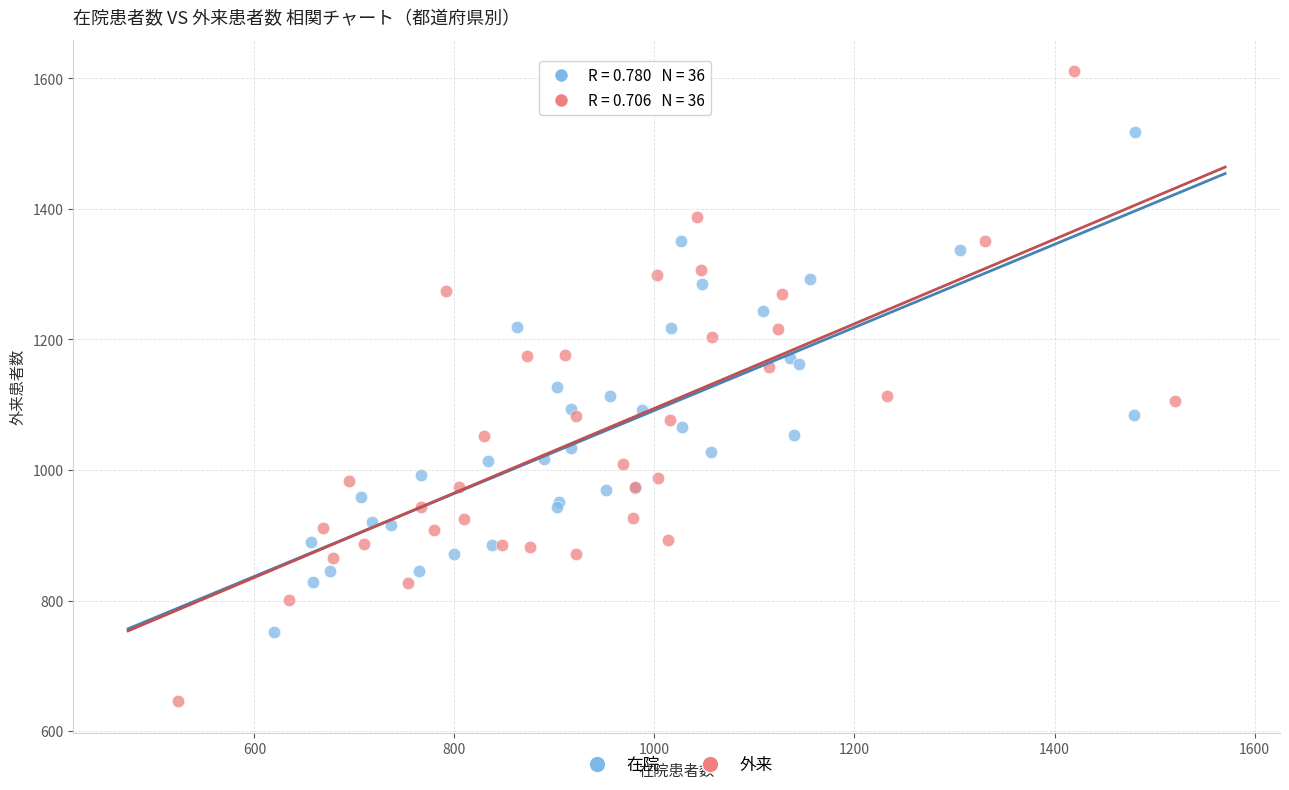

What are all the series names shown in the legend?

在院, 外来